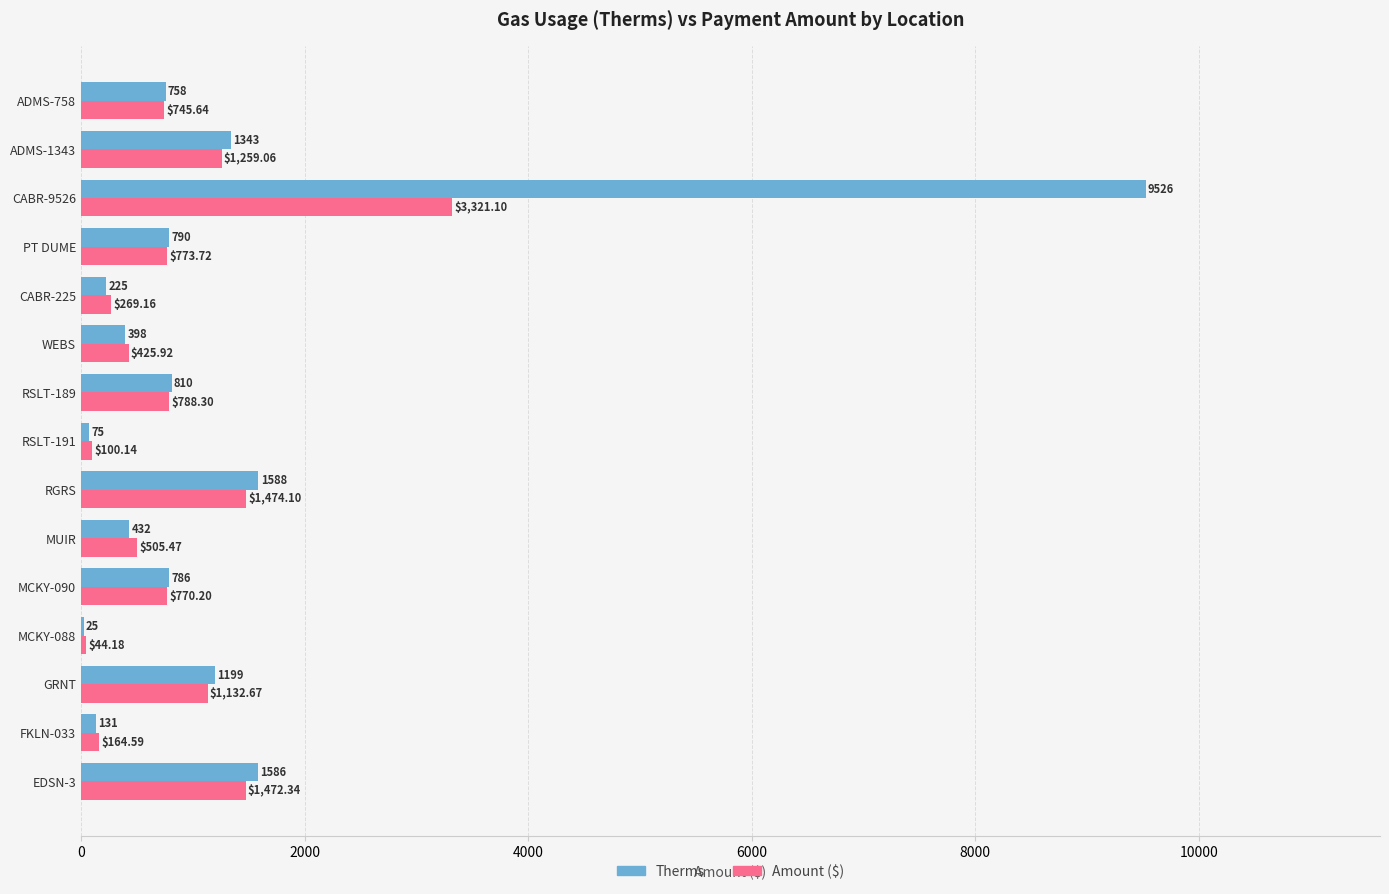

Where is Therms nearest to the value 4775?

RGRS